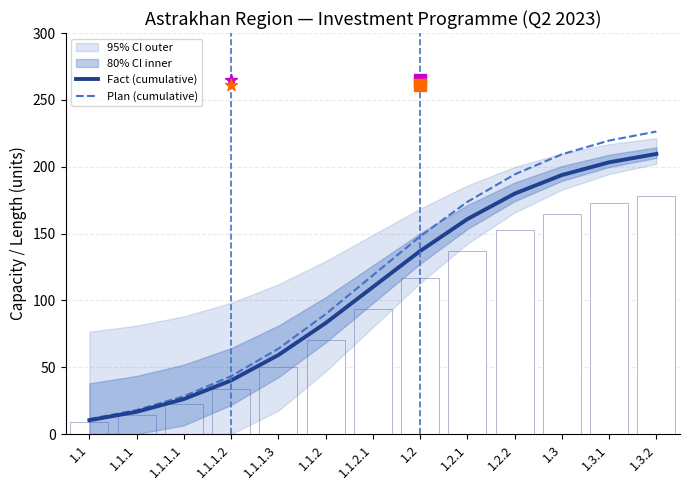

At which category is the sum across all series the highest?

1.3.2